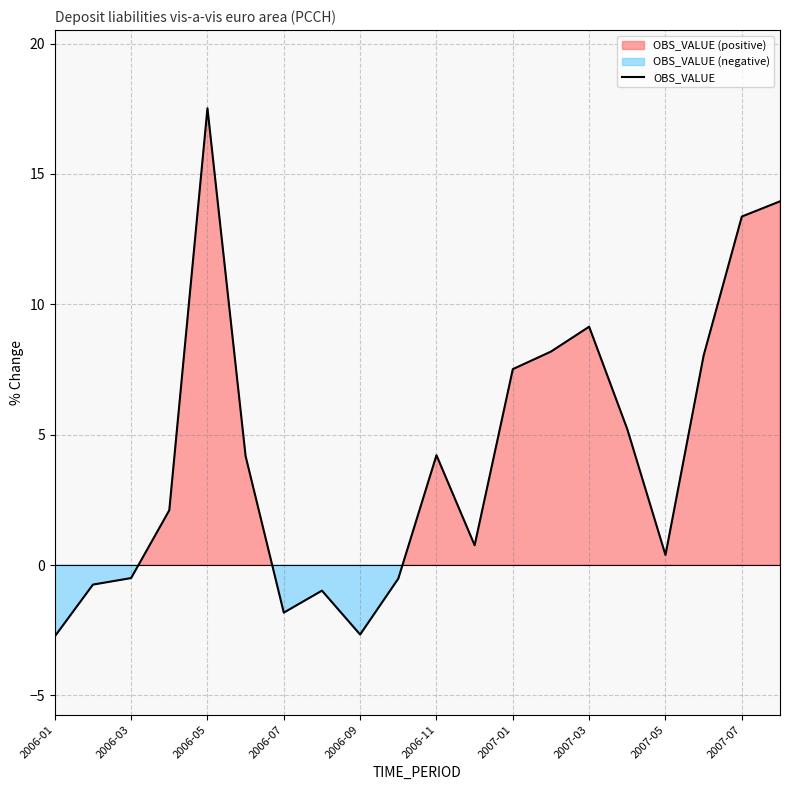

Reading left to right, extract all data points from this chart.

-2.7	-0.7	-0.5	2.1	17.5	4.2	-1.8	-1.0	-2.7	-0.5	4.2	0.8	7.5	8.2	9.1	5.2	0.4	8.0	13.4	13.9